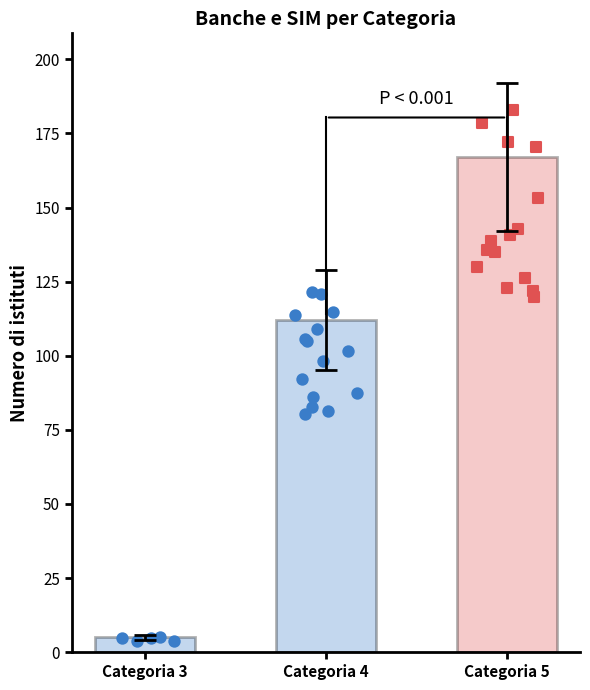

What is the ratio of the value at Categoria 5 to the value at Categoria 4?

1.5